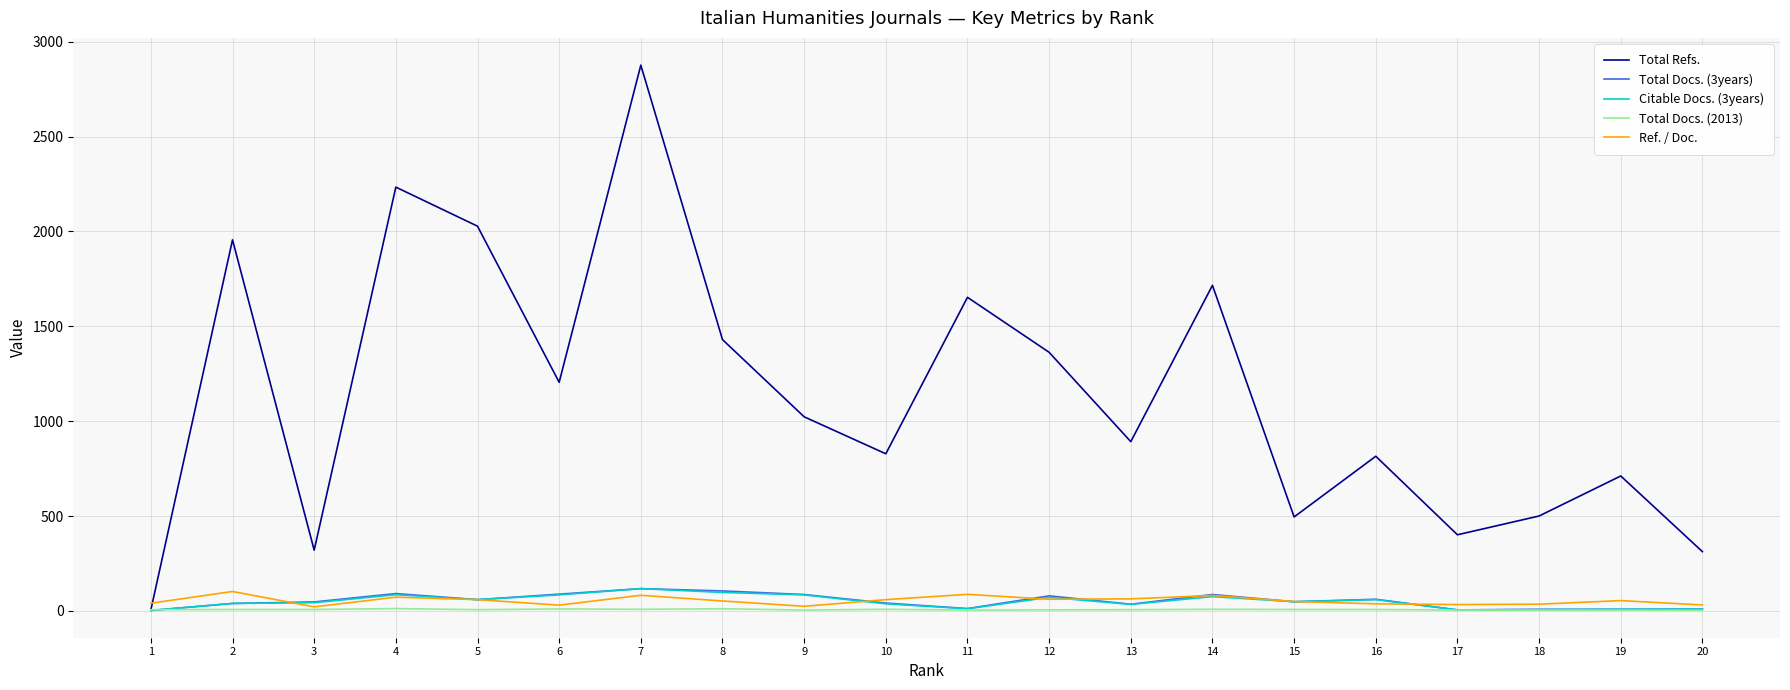

Which series has the widest spread of values?

Total Refs.